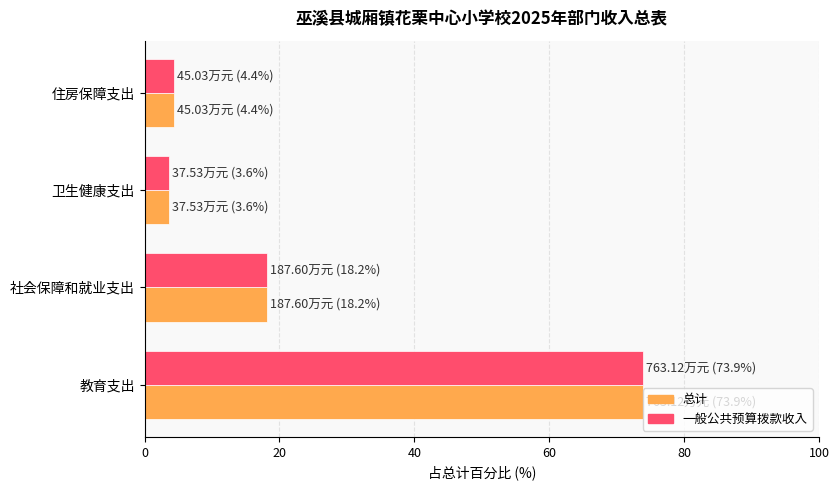

At how many categories does at least one series exceed 17?

2